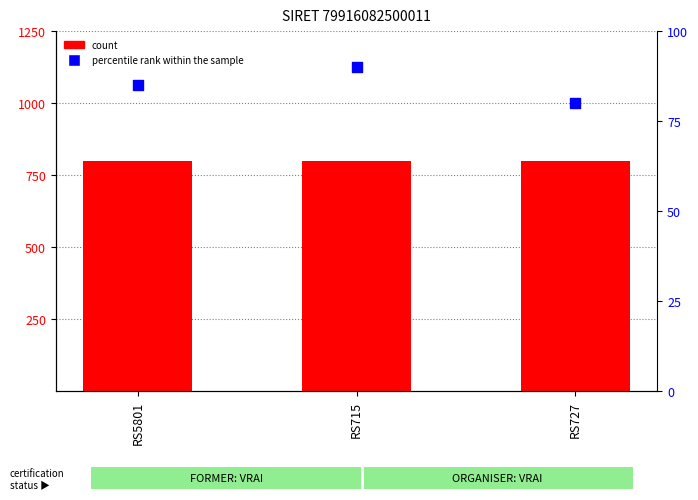

At which category is the sum across all series the highest?

RS715